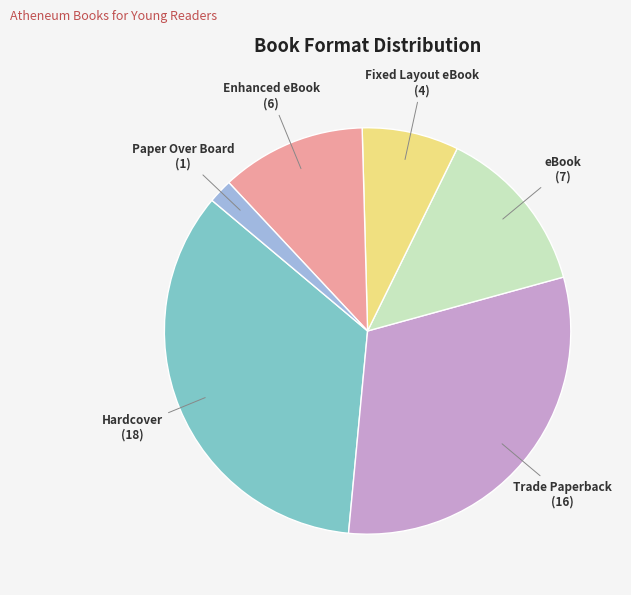

Rank the categories by value from highest to lowest.

Hardcover, Trade Paperback, eBook, Enhanced eBook, Fixed Layout eBook, Paper Over Board